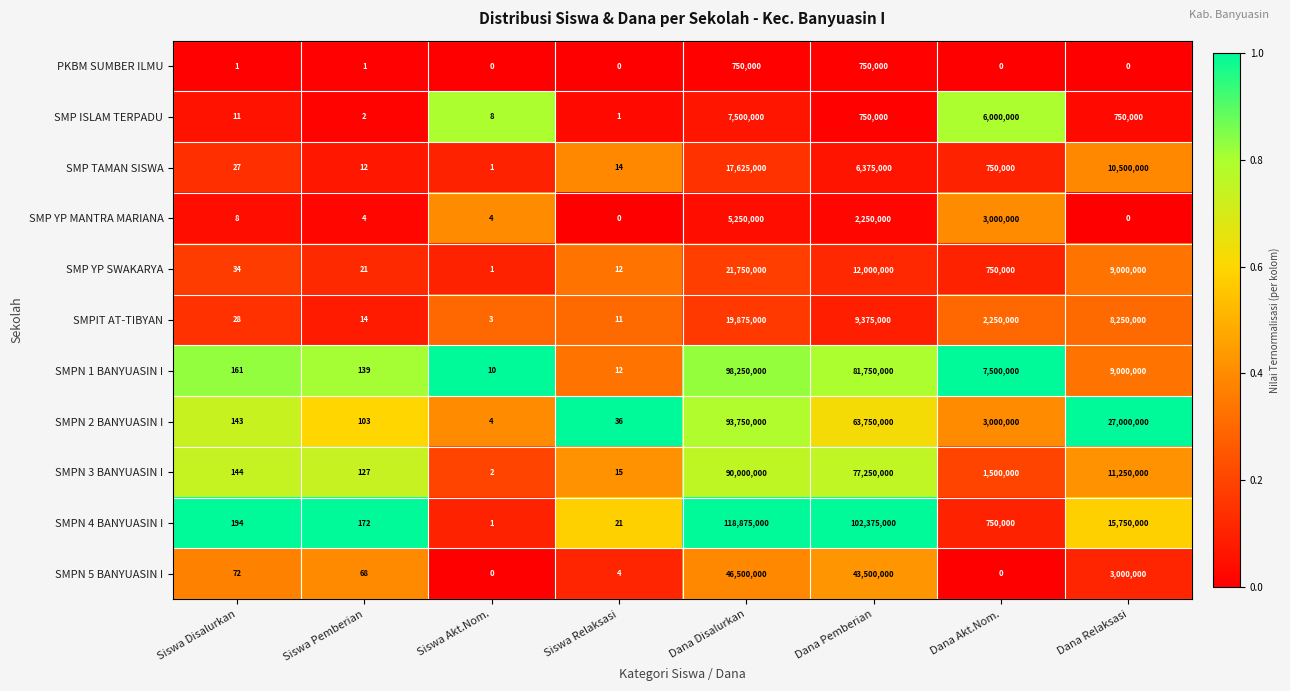

At which label does SMPN 5 BANYUASIN I reach its peak?

Dana Disalurkan